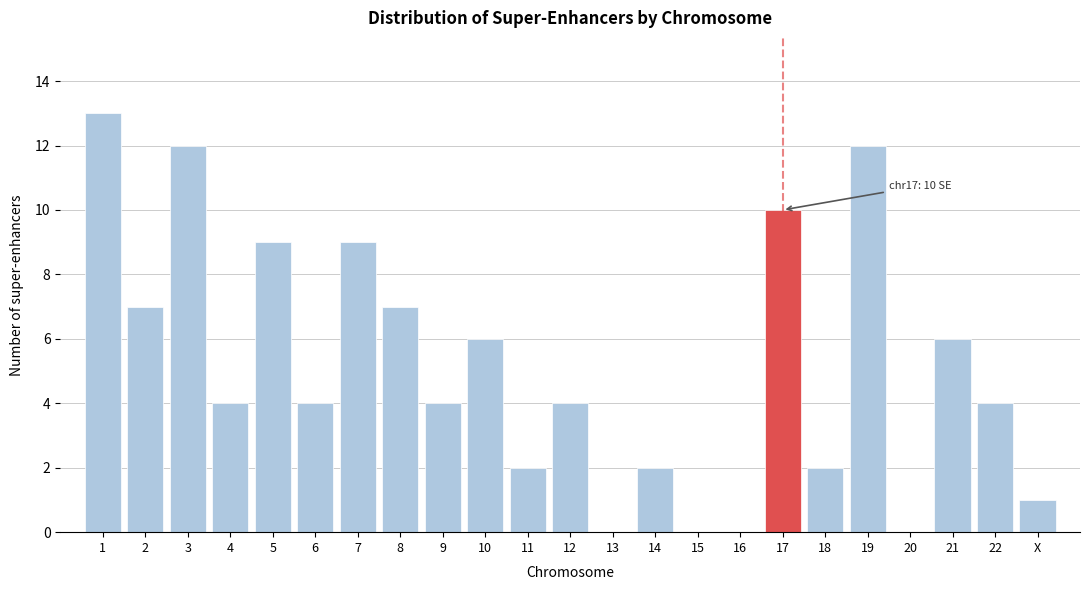

Reading right to left, list all the values displayed in this chart.

X=1	22=4	21=6	20=0	19=12	18=2	17=10	16=0	15=0	14=2	13=0	12=4	11=2	10=6	9=4	8=7	7=9	6=4	5=9	4=4	3=12	2=7	1=13